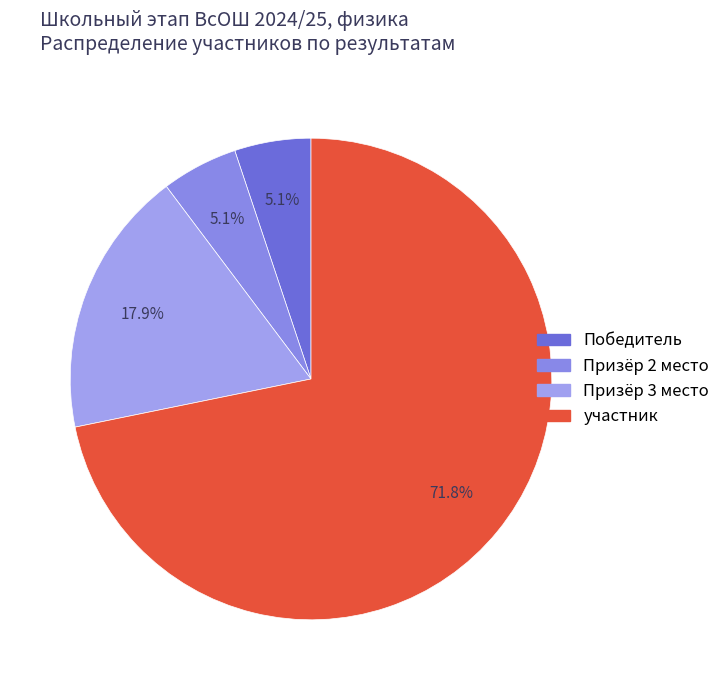

Does Призёр 3 место represent more than half of the total?

No